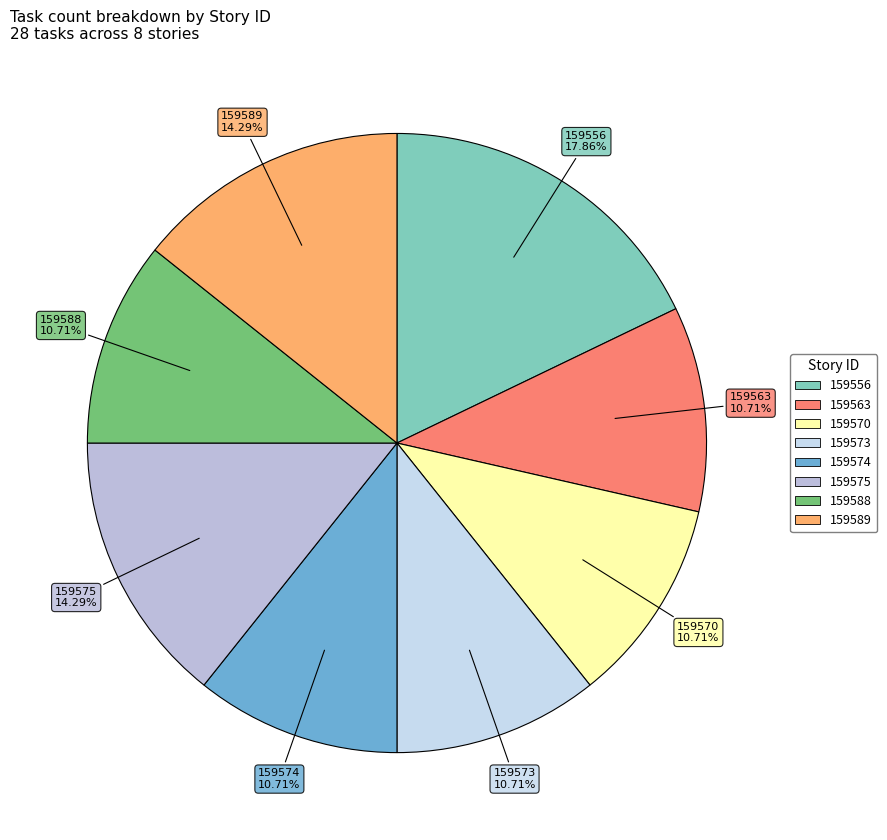

Which category has the biggest portion of the pie?

159556